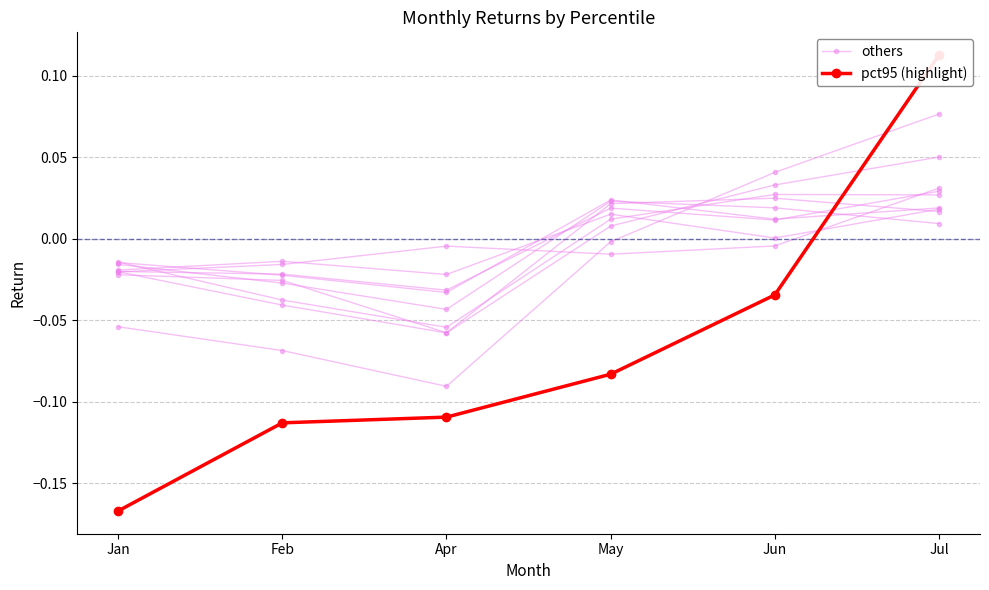

Where is pct95 (highlight) nearest to the value 0?

Jun